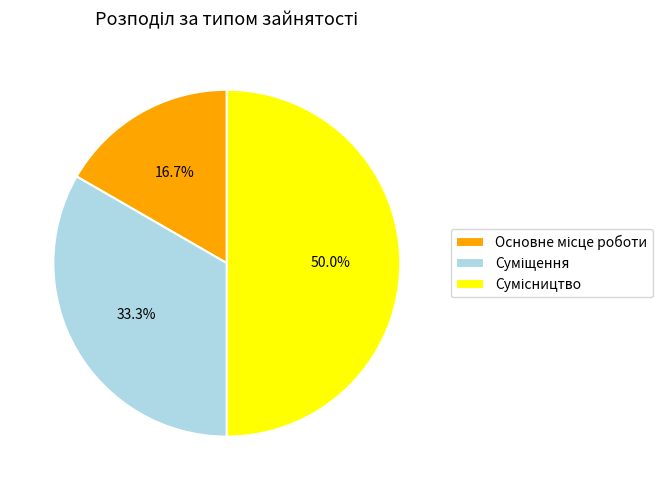

How many segments does this pie chart have?

3